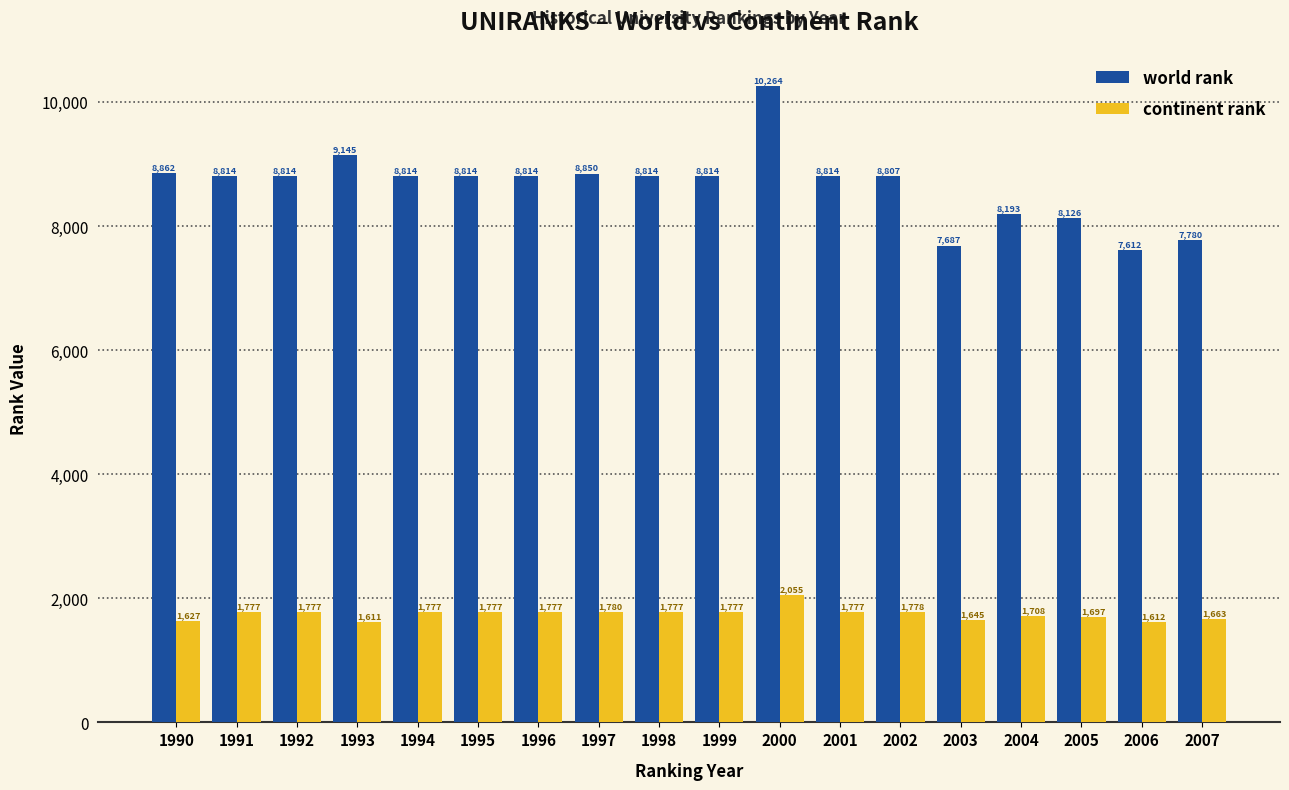

Reading left to right, transcribe all the data shown in this chart.

world rank: 8862	8814	8814	9145	8814	8814	8814	8850	8814	8814	10264	8814	8807	7687	8193	8126	7612	7780
continent rank: 1627	1777	1777	1611	1777	1777	1777	1780	1777	1777	2055	1777	1778	1645	1708	1697	1612	1663